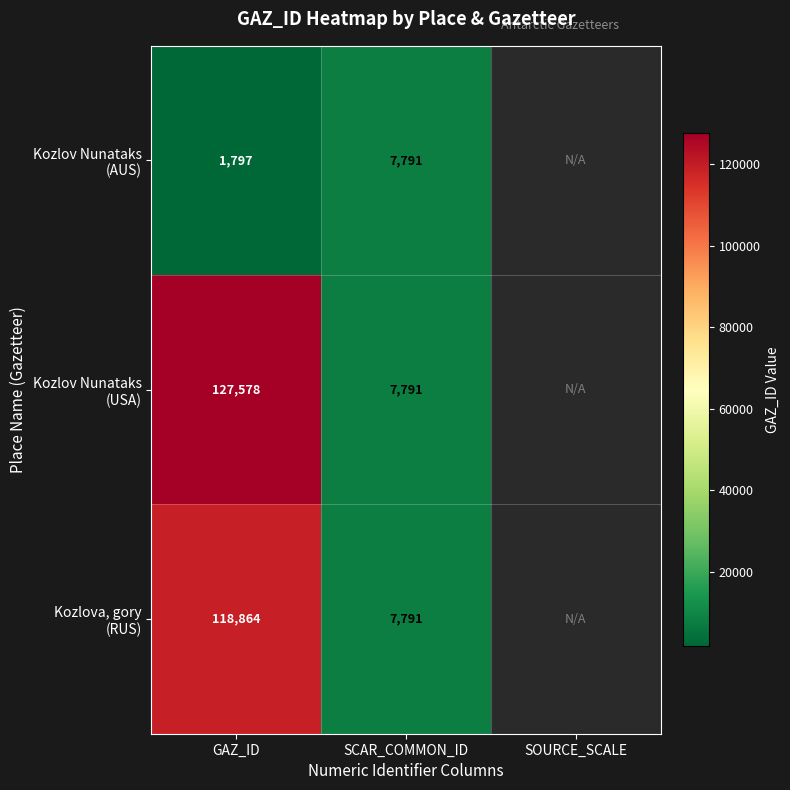

At which category does the chart reach its peak across all series?

GAZ_ID